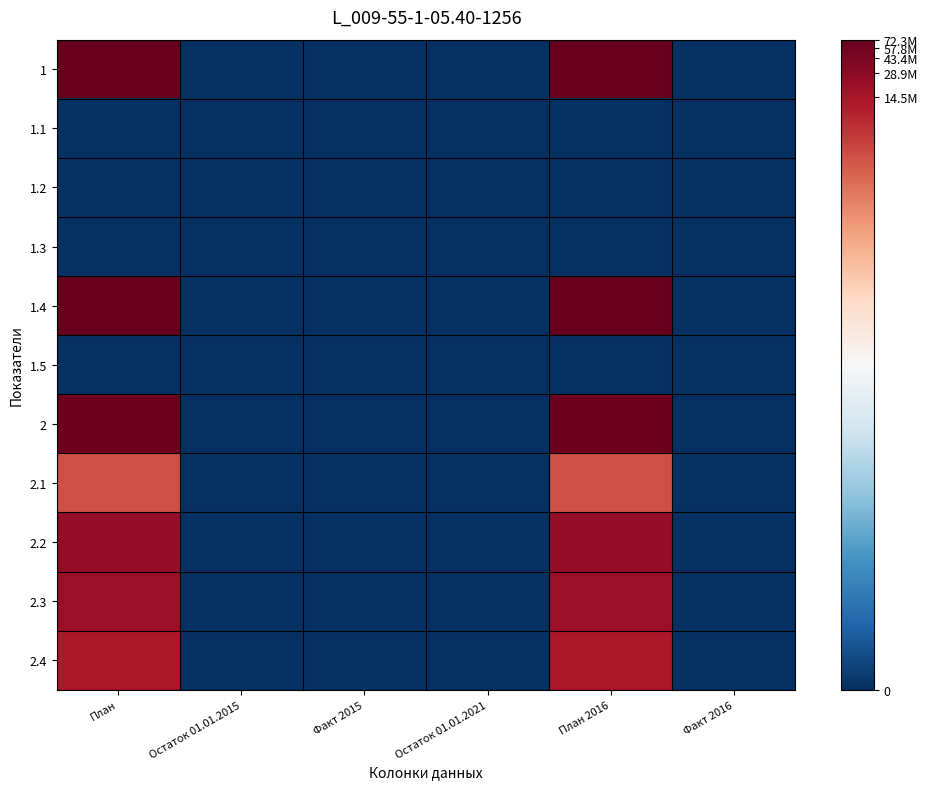

At how many categories does at least one series exceed 8?

2